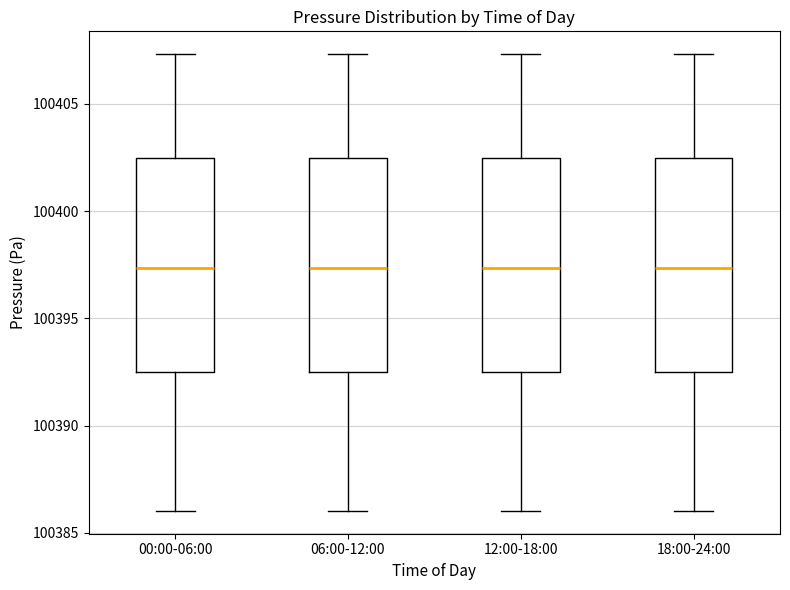

Reading left to right, read every box against the y-axis: the position of its median line, the range the box covers, and the ends of its whiskers. The values are not printed on the chart, so give them approximately, as read against the axis.

00:00-06:00: median 100397.5, box 100392.5 to 100402.5, whiskers 100386.0 to 100407.5
06:00-12:00: median 100397.5, box 100392.5 to 100402.5, whiskers 100386.0 to 100407.5
12:00-18:00: median 100397.5, box 100392.5 to 100402.5, whiskers 100386.0 to 100407.5
18:00-24:00: median 100397.5, box 100392.5 to 100402.5, whiskers 100386.0 to 100407.5